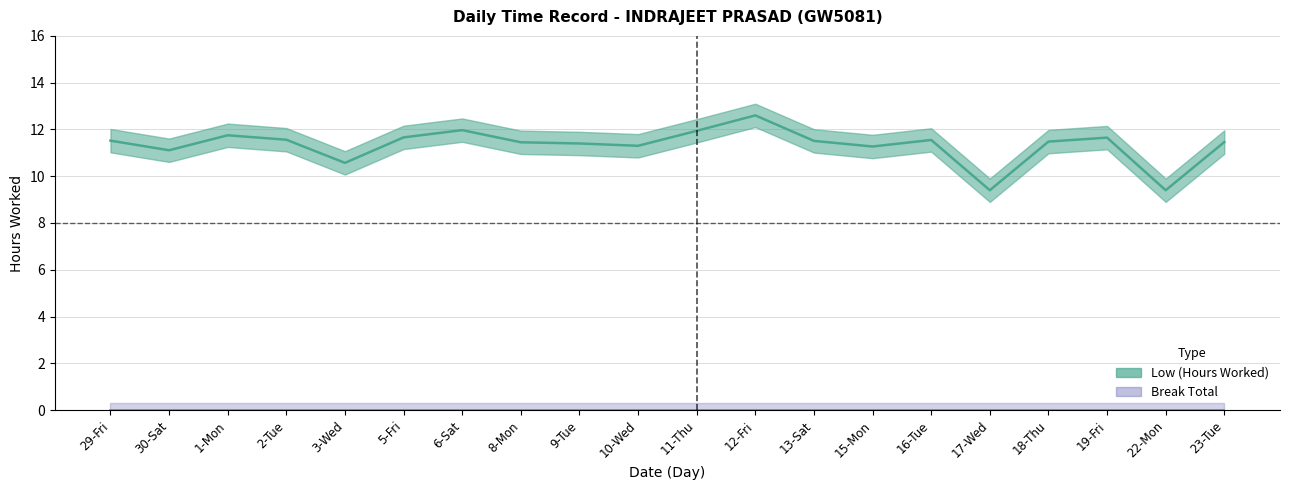

Is this an area chart (filled region under the line)?

No